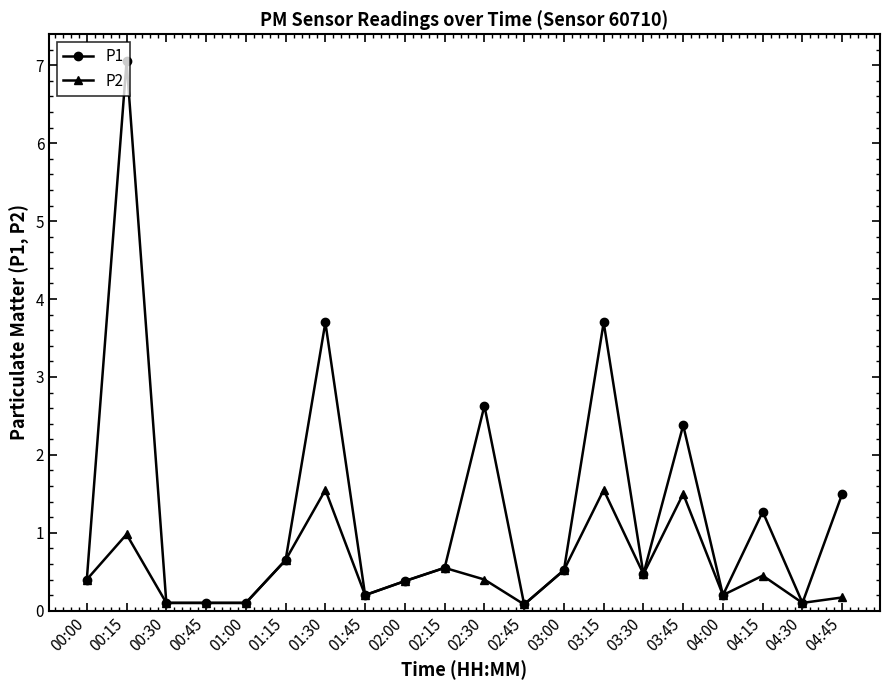

Which series changed the most between 03:45 and 04:00?

P1